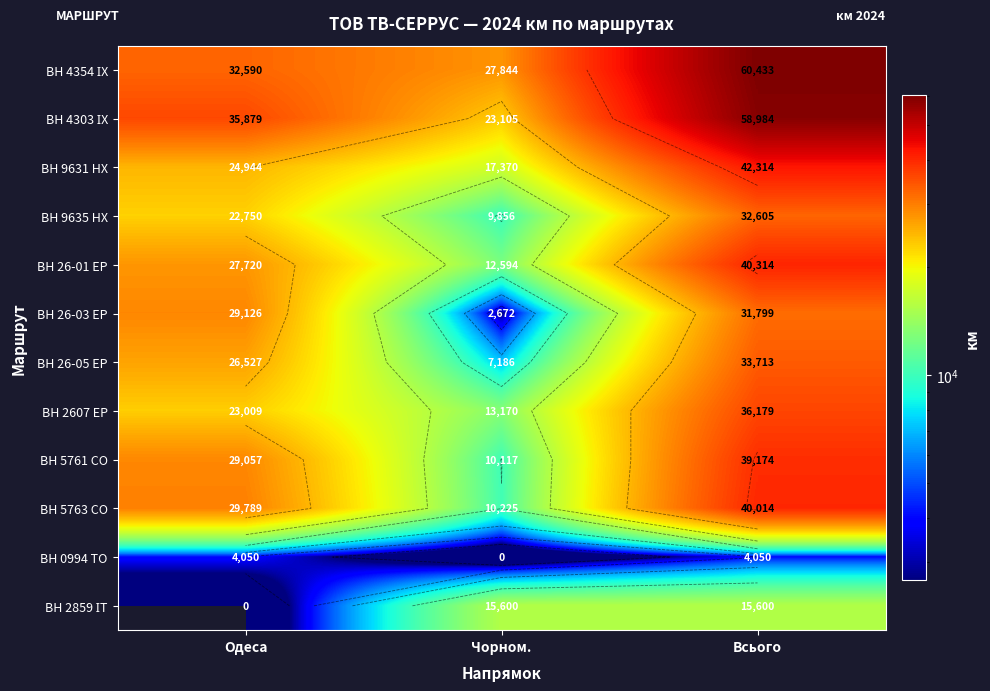

What is the average value of the ВН 2607 ЕР series?

24119.2